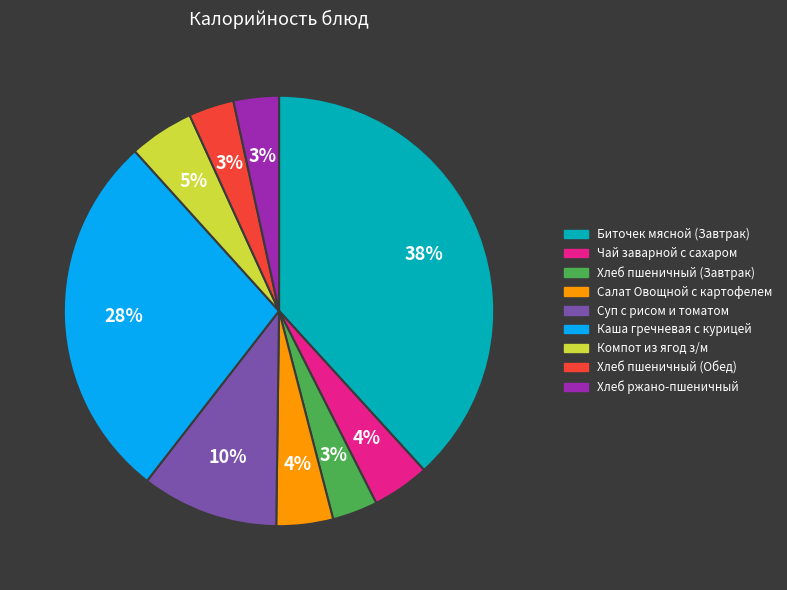

Is there a majority slice in this chart?

No